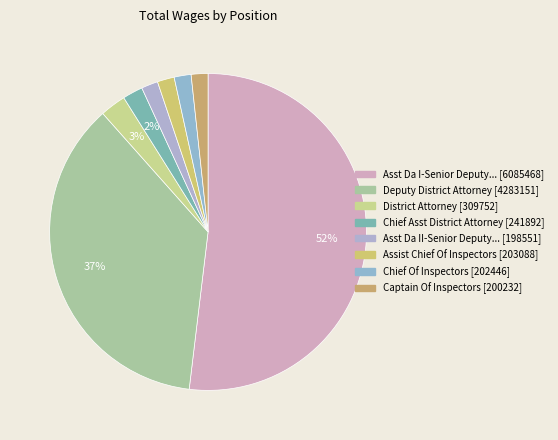

Which slice is the largest?

Asst Da I-Senior Deputy Da I